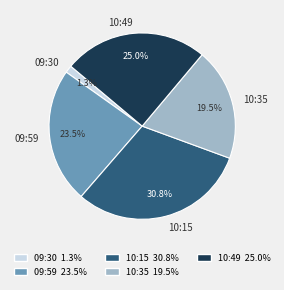

How much of the chart is everything except 09:59?

76.5%